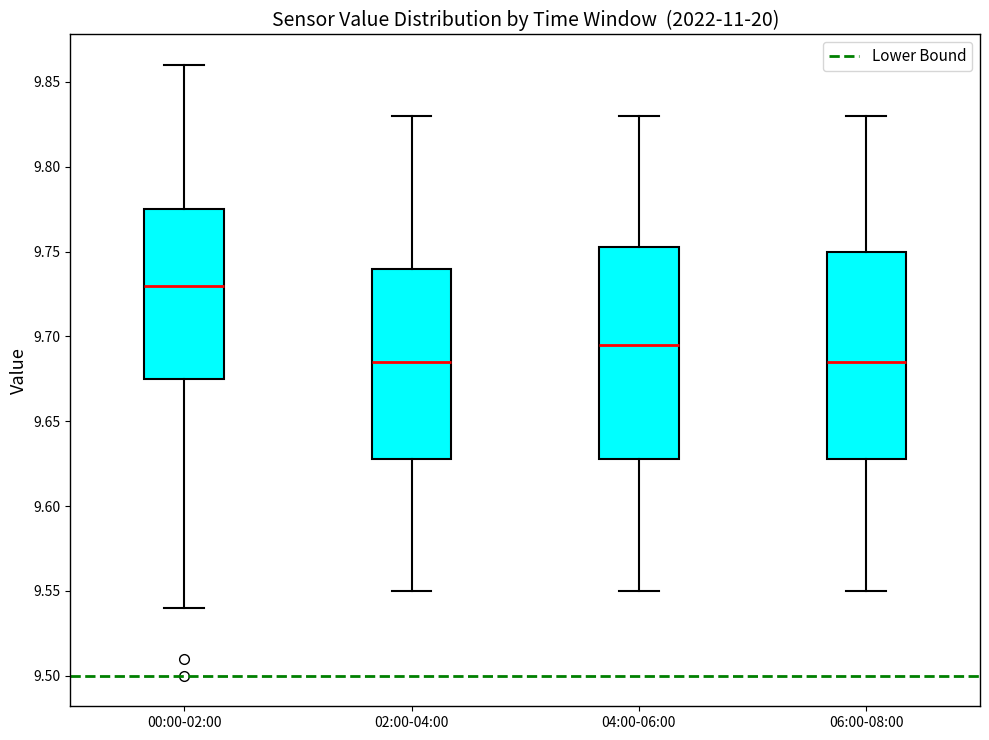

Reading left to right, read every box against the y-axis: the position of its median line, the range the box covers, and the ends of its whiskers. The values are not printed on the chart, so give them approximately, as read against the axis.

00:00-02:00: median 9.730, box 9.675 to 9.775, whiskers 9.540 to 9.860
02:00-04:00: median 9.685, box 9.630 to 9.740, whiskers 9.550 to 9.830
04:00-06:00: median 9.695, box 9.630 to 9.755, whiskers 9.550 to 9.830
06:00-08:00: median 9.685, box 9.630 to 9.750, whiskers 9.550 to 9.830